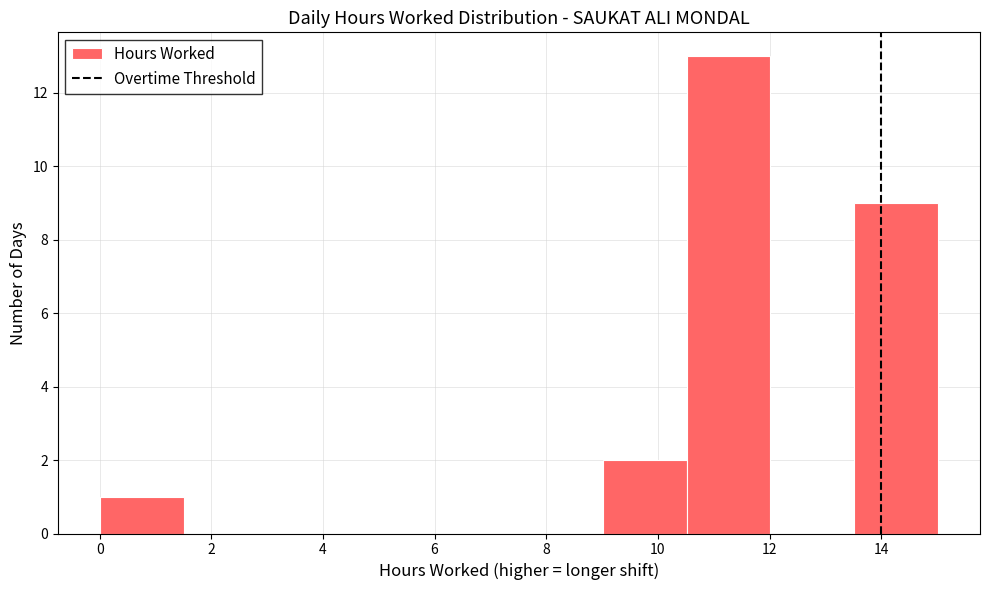

How tall is the bar that spans 0.0 to 1.6 on the x-axis? Neither the bar edges nor the heights are printed on the chart, so give them approximately, as read against the axes.

1